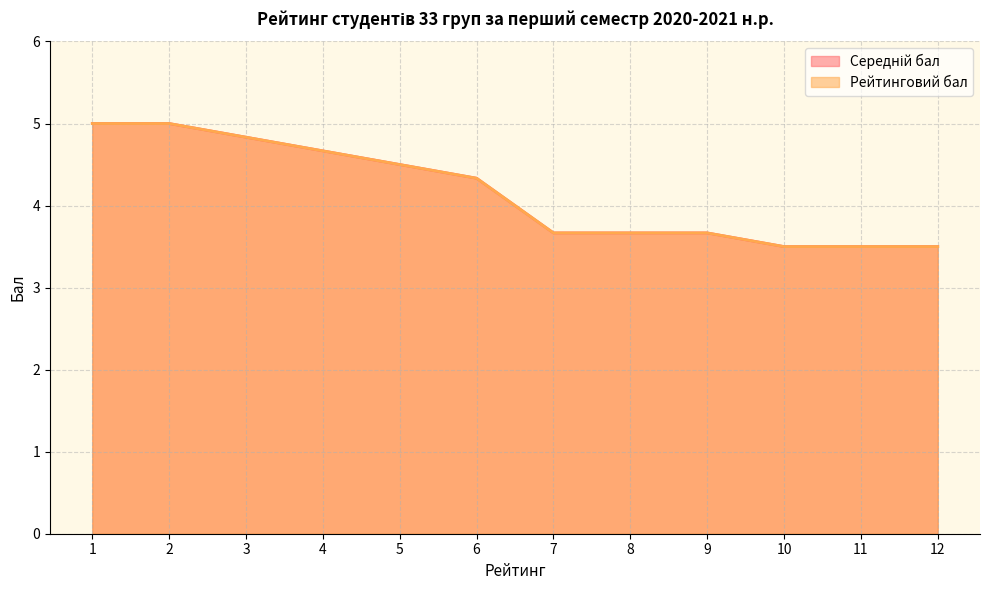

True or false: Середній бал has a value of 2.7 at 6.

False